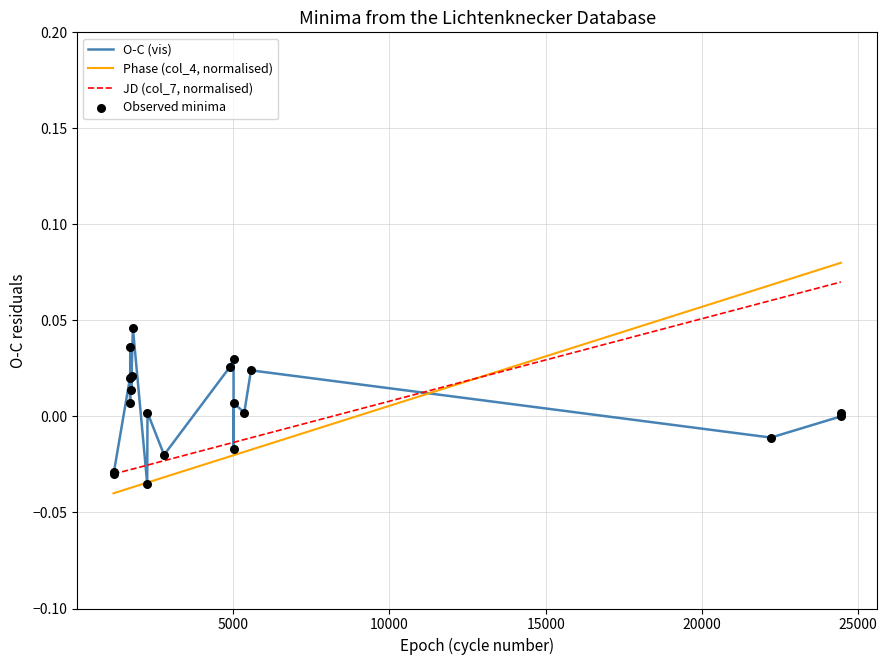

Is the value of O-C (vis) at 8 greater than the value of Phase (col_4, normalised) at 20000?

Yes